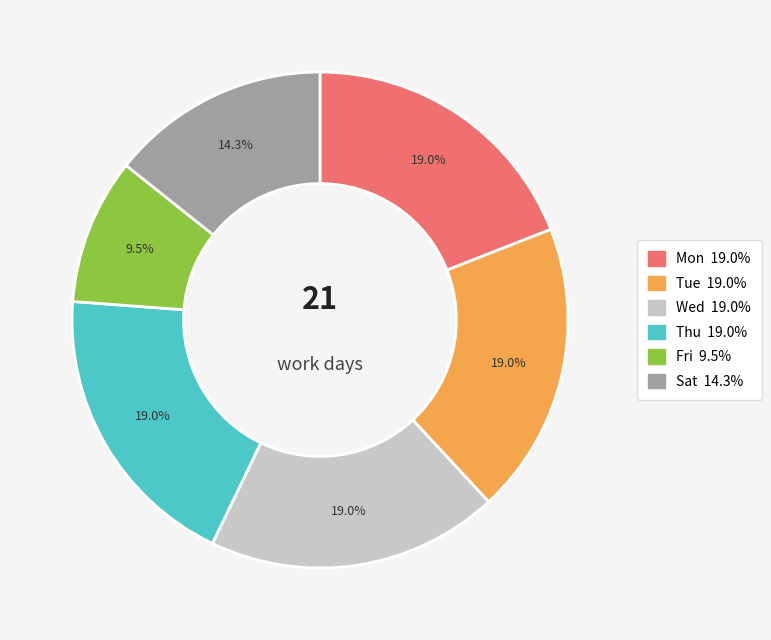

Is there a majority slice in this chart?

No